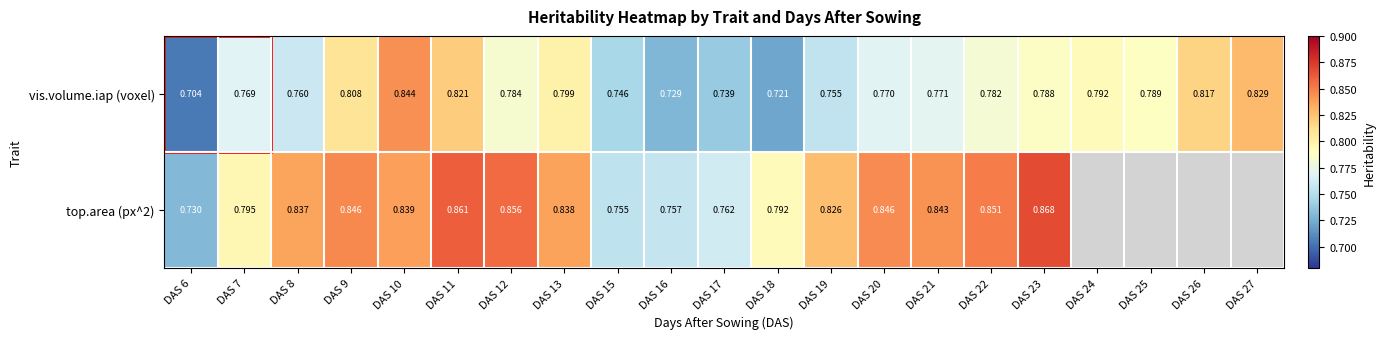

Between DAS 11 and DAS 18, which series saw the biggest shift?

vis.volume.iap (voxel)